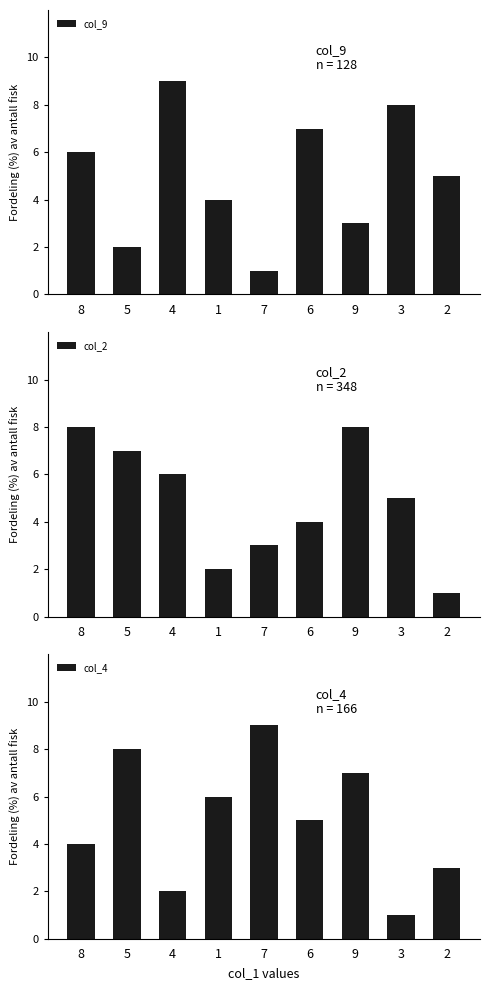

What is the value of the col_2 bar at the 1st from the left?

8